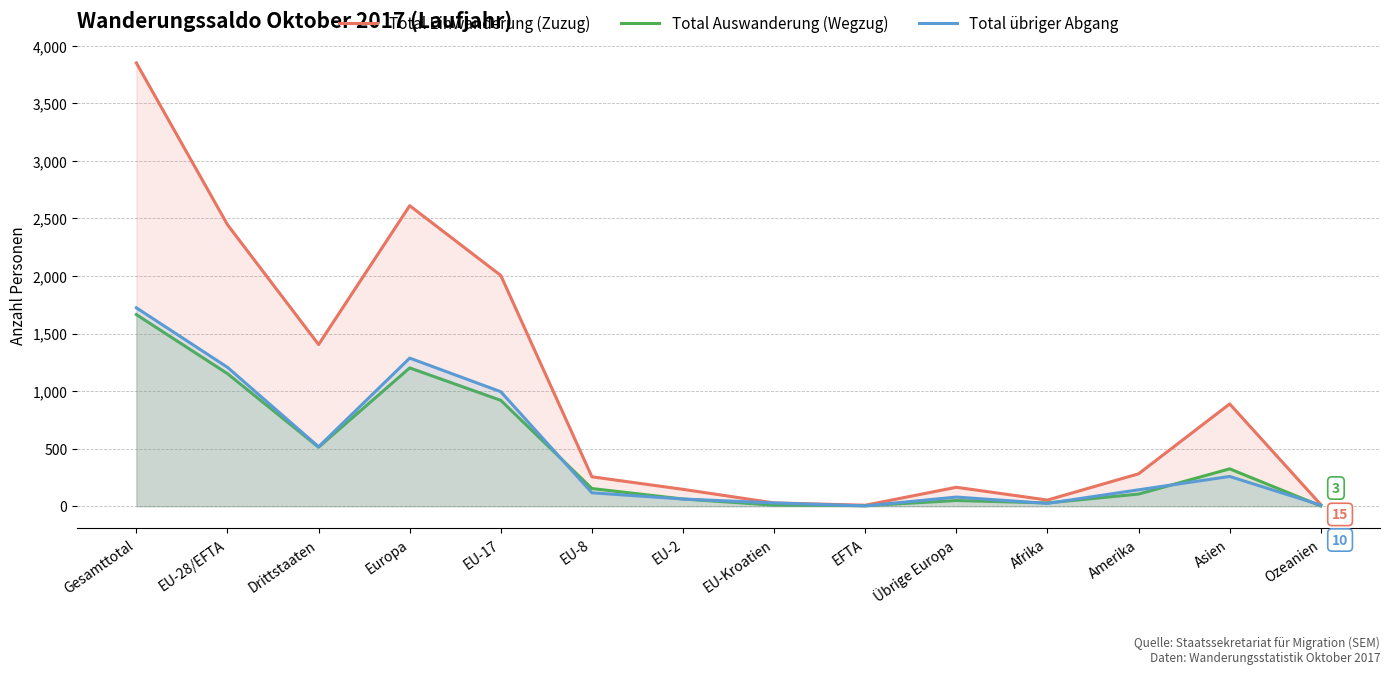

How many values in the Total Einwanderung (Zuzug) series exceed 282?

6